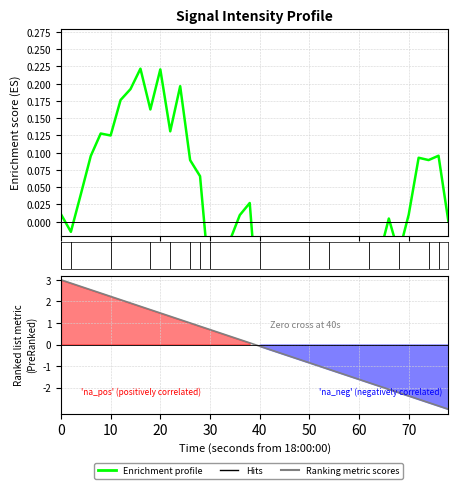

List the series in order of their overall mean, lowest first.

Ranking metric scores, Enrichment profile